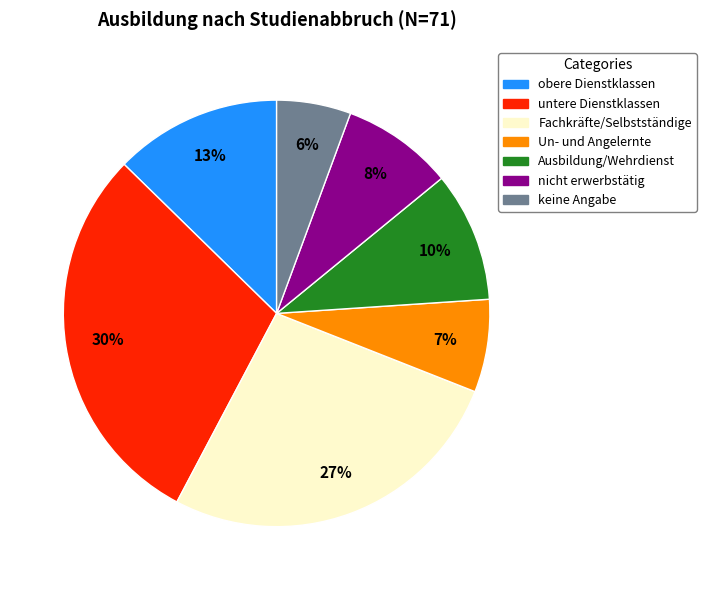

Rank the categories by value from highest to lowest.

untere Dienstklassen, Fachkräfte/Selbstständige, obere Dienstklassen, Ausbildung/Wehrdienst, nicht erwerbstätig, Un- und Angelernte, keine Angabe